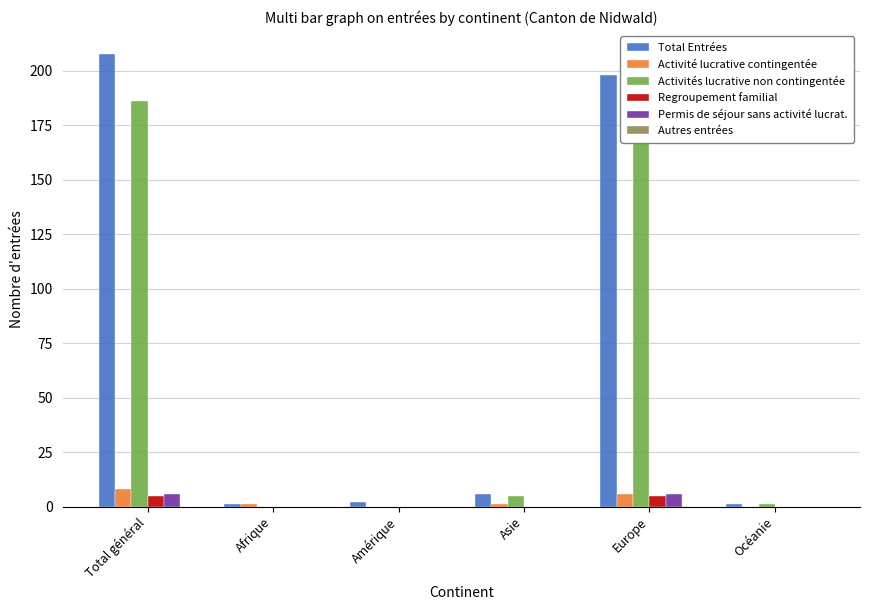

What is the maximum value for Activité lucrative contingentée?

8